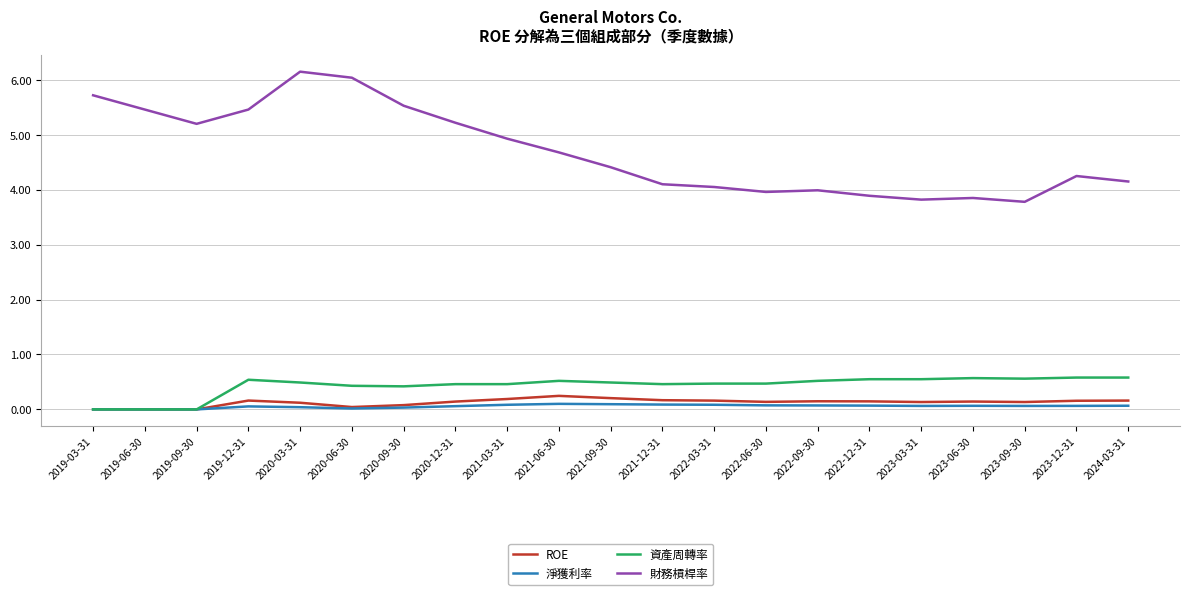

At 2021-12-31, list the series in order from largest to smallest.

財務槓桿率, 資產周轉率, ROE, 淨獲利率